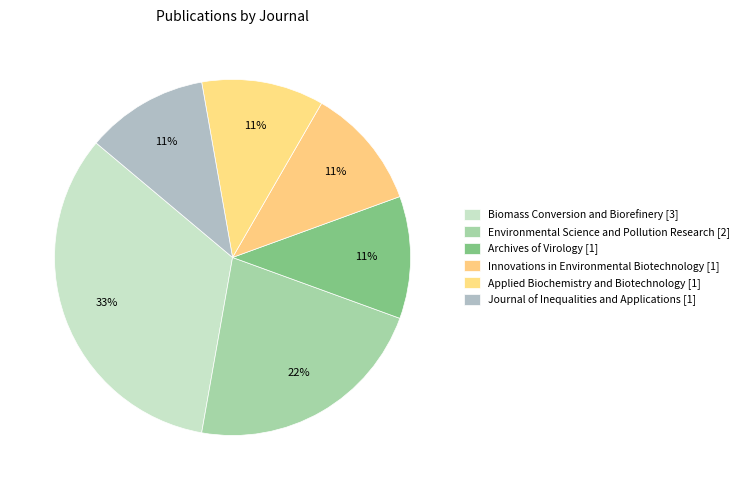

Does Environmental Science and Pollution Research represent more than half of the total?

No